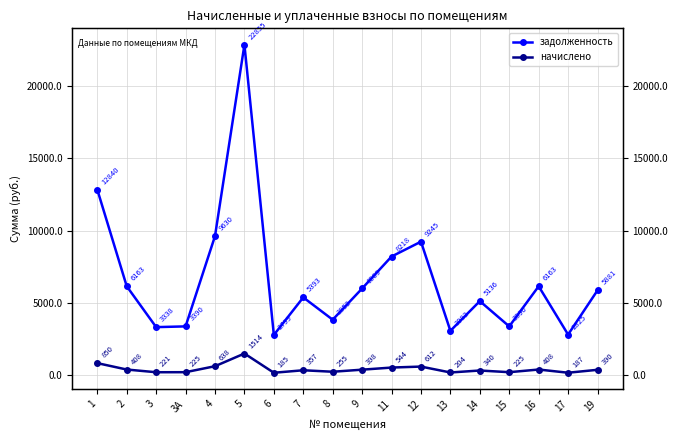

What is the difference between the second highest and second lowest values in the начислено series?

663.4